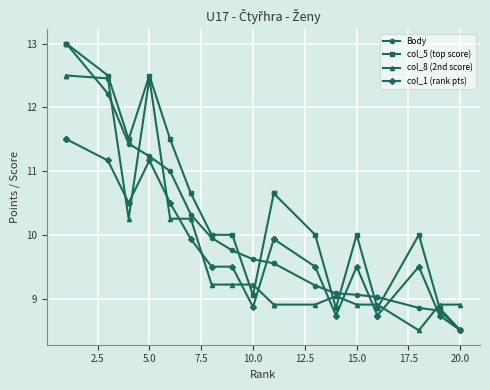

Which series has the widest spread of values?

Body